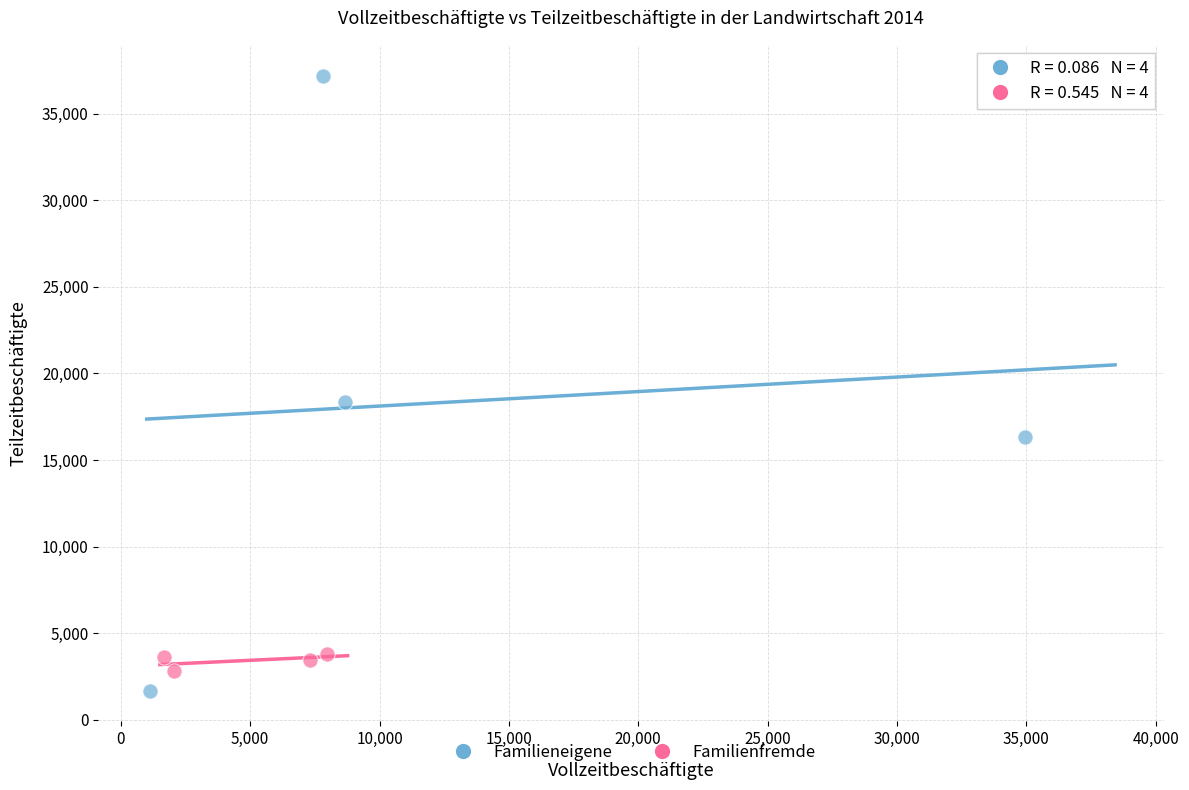

What are all the series names shown in the legend?

Familieneigene, Familienfremde